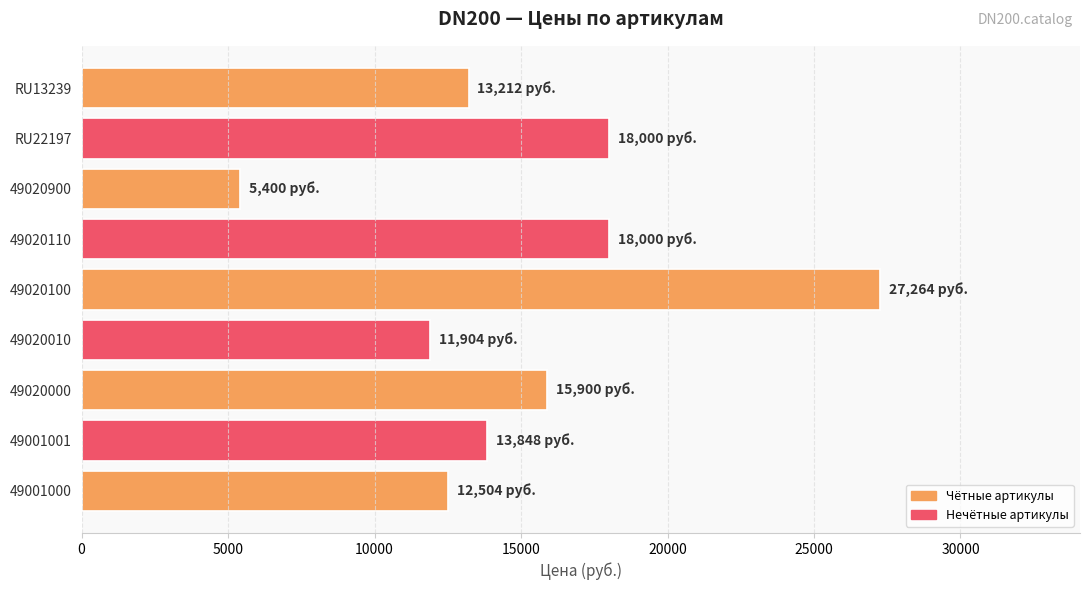

What is the difference between the values at 49020110 and 49001001?

4152